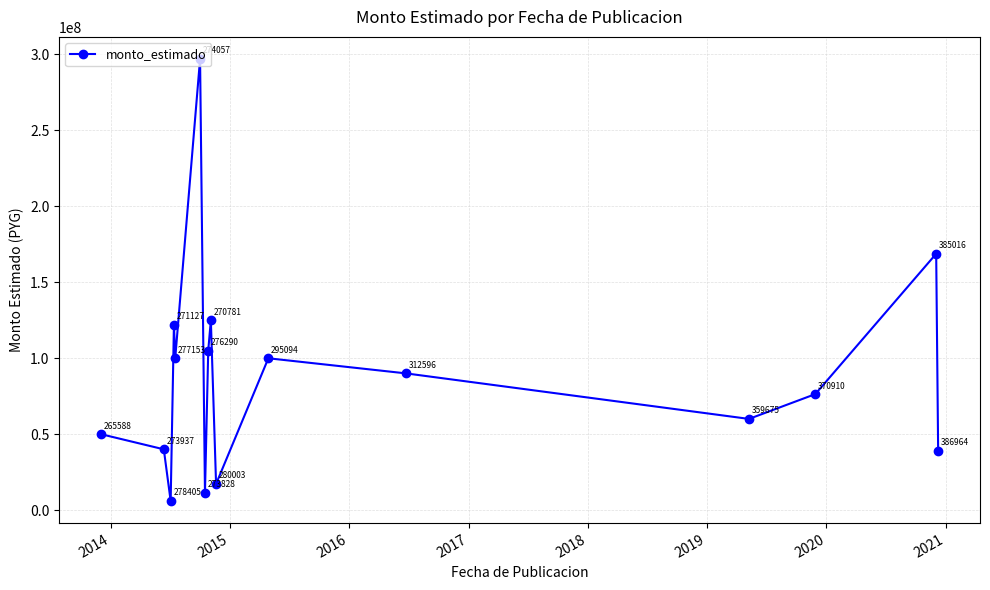

Reading right to left, extract all data points from this chart.

39180000	168660017	76310000	60000000	89961575	99892000	17200200	125000000	105000000	11436000	296781000	100000000	122000000	6000000	40000000	49950000